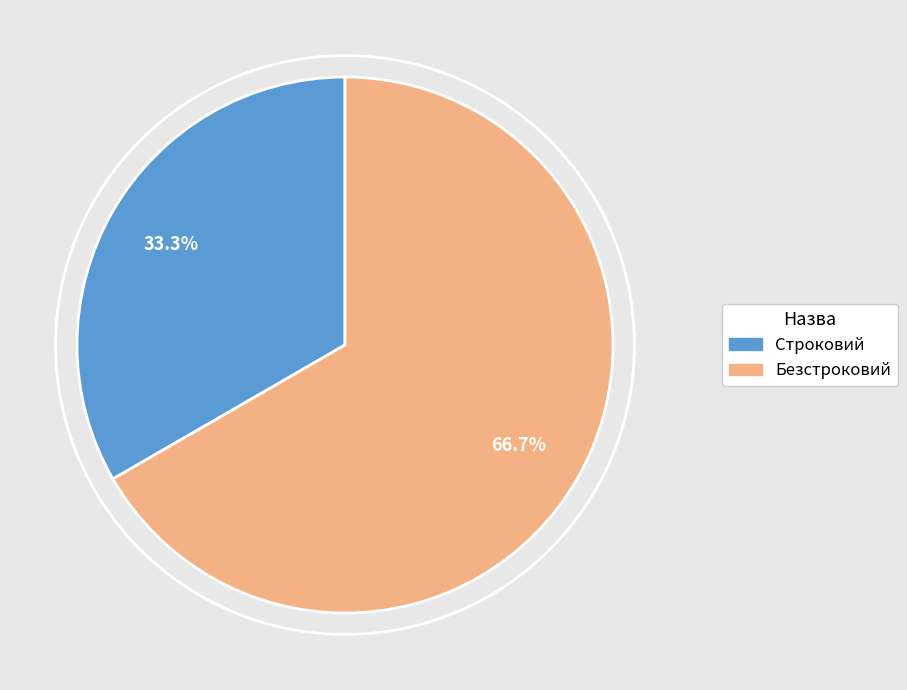

Rank the categories by value from highest to lowest.

Безстроковий, Строковий